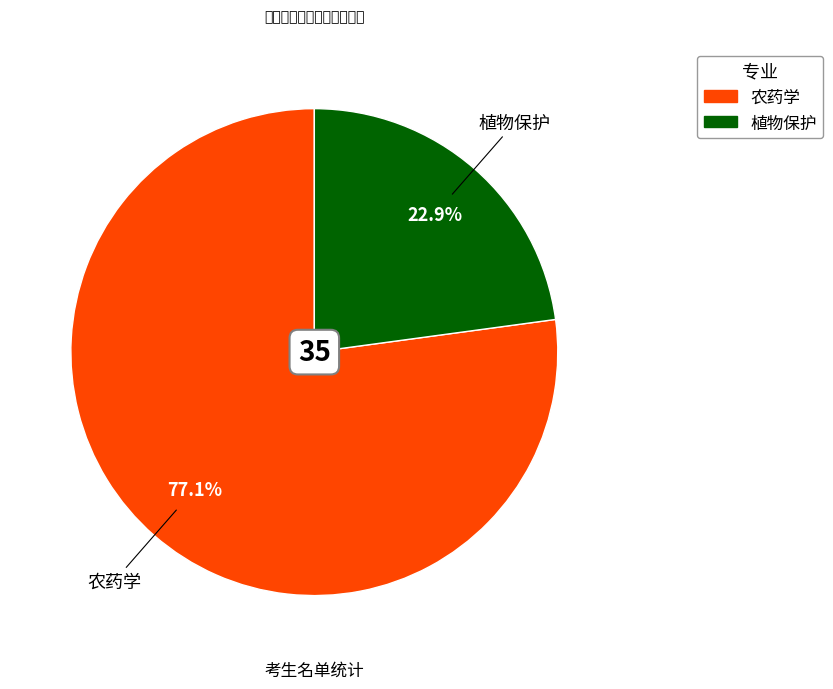

Which category accounts for the majority?

农药学